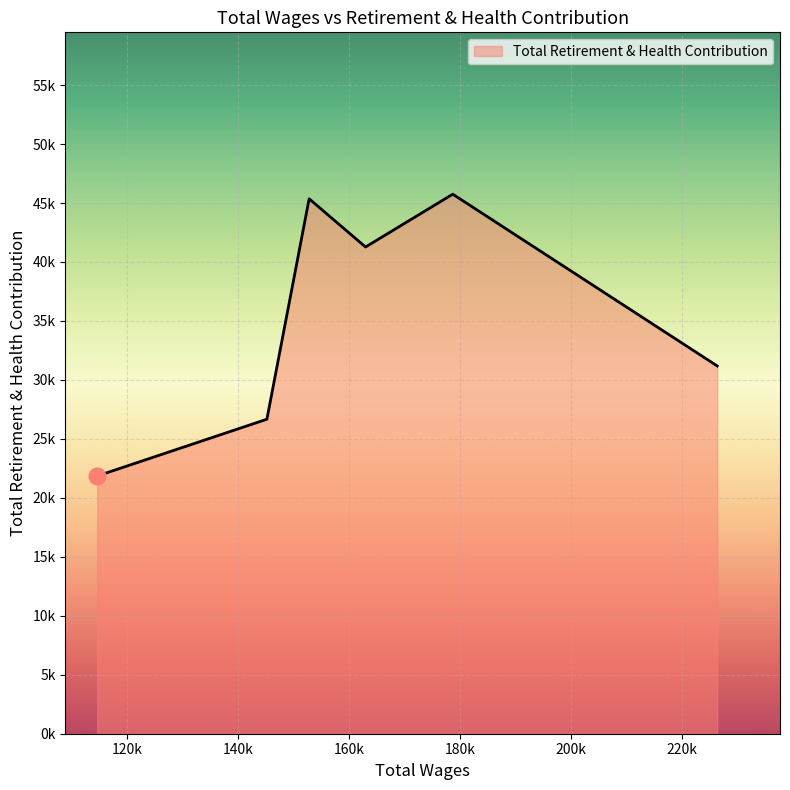

What is the minimum value shown in the chart?

21854